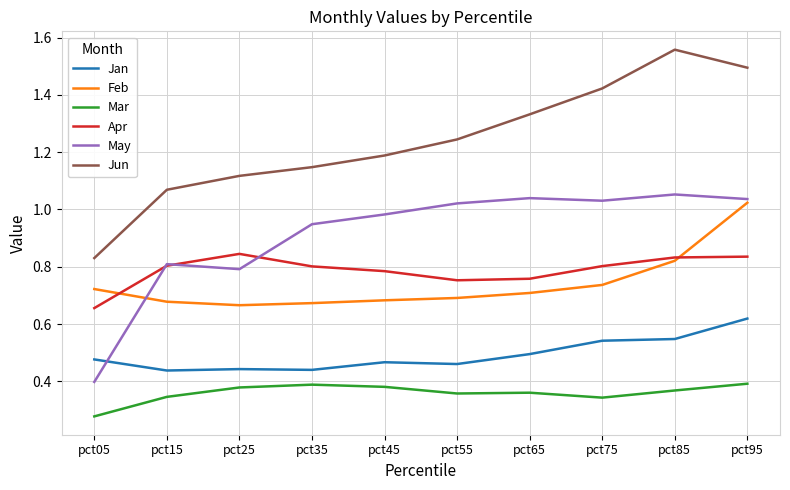

Does the chart display data point markers on the line(s)?

No